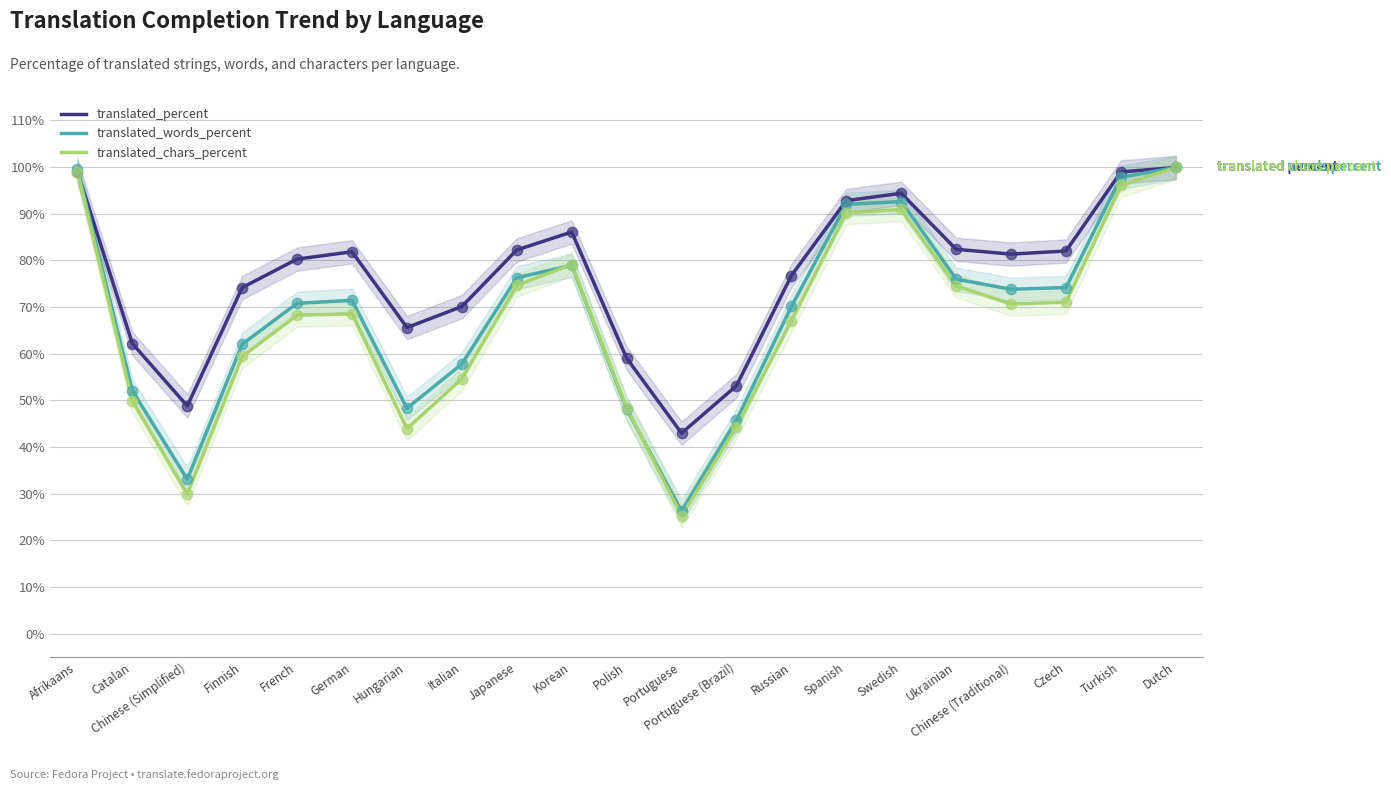

Which series has the largest Y range (max minus min)?

translated_chars_percent